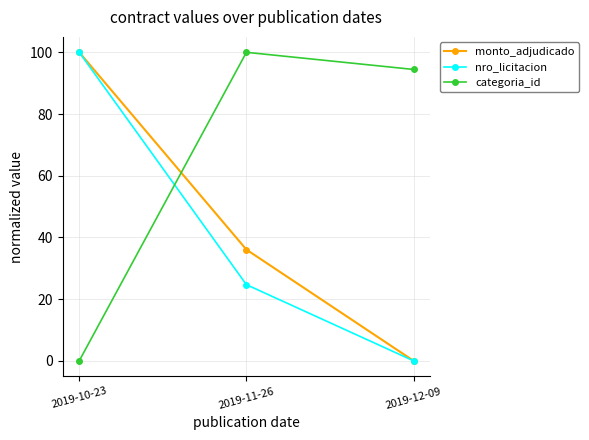

Where does the monto_adjudicado series first go above 36?

2019-10-23